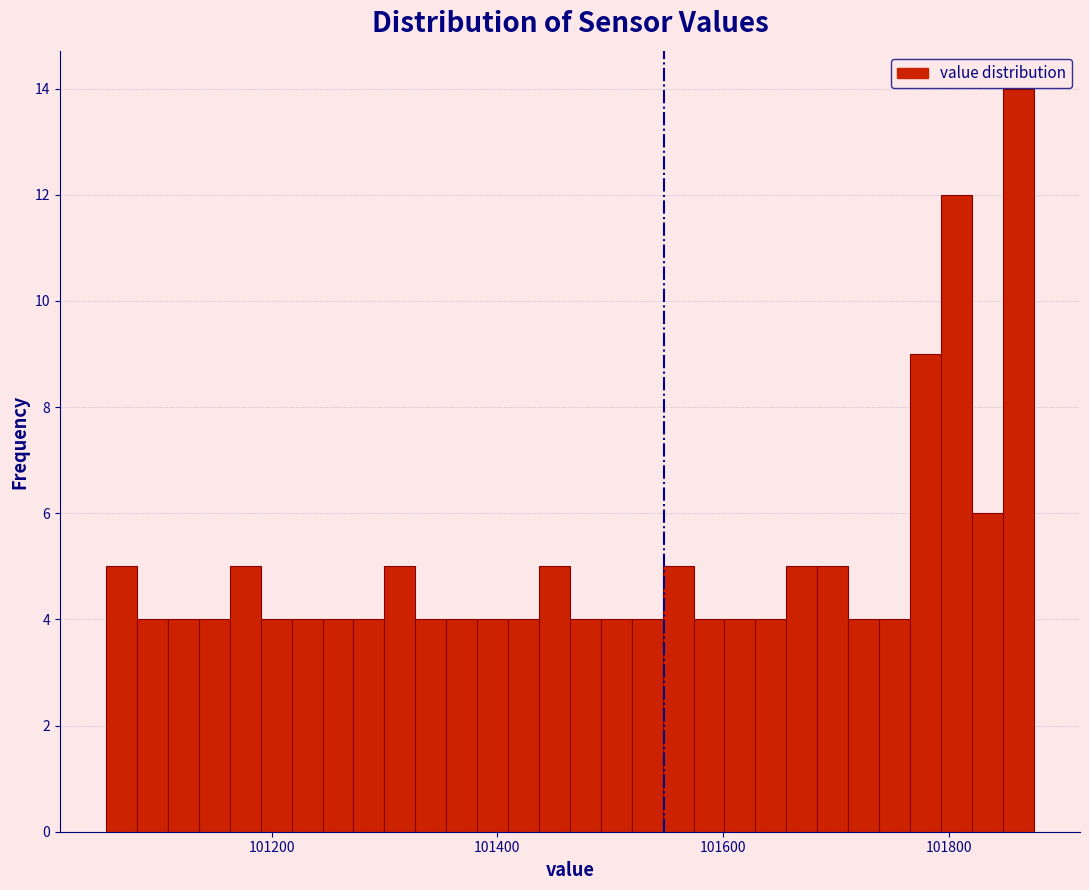

Around what value on the x-axis is the tallest bar? Give the approximate position of its centre, as read against the axis.

101860